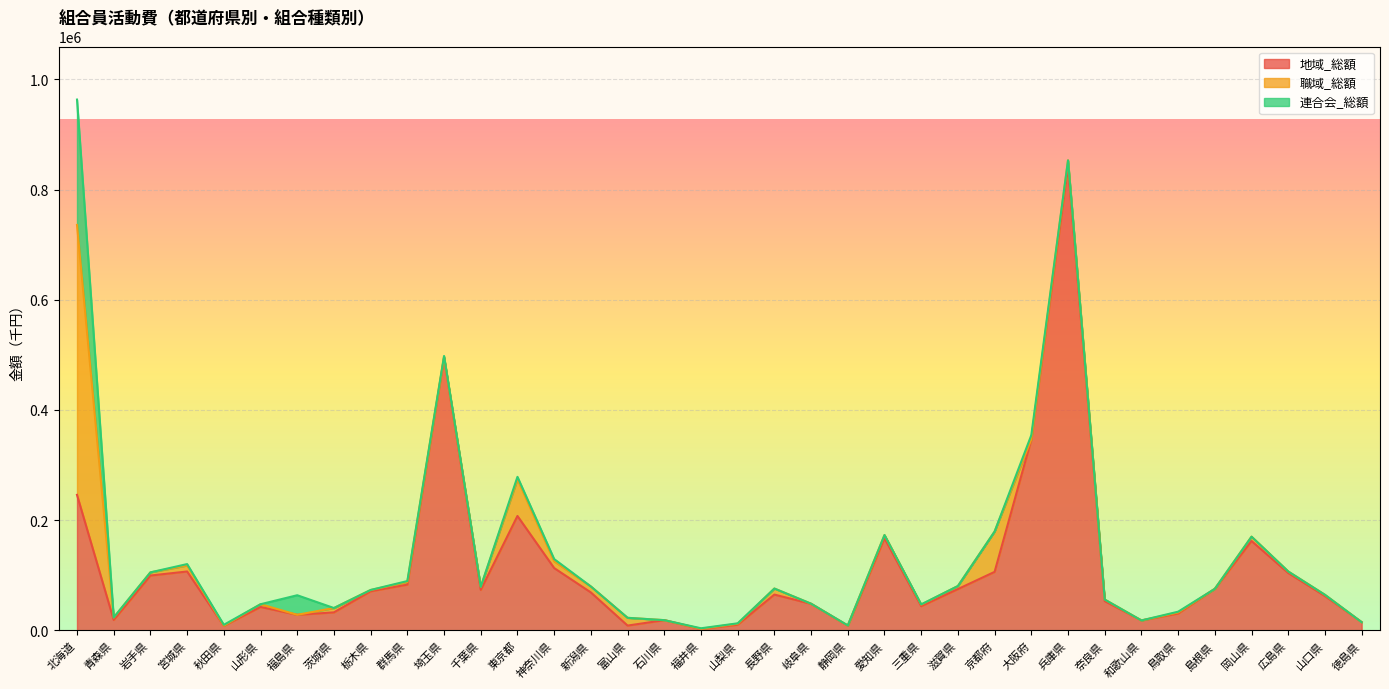

At which category does 連合会_総額 reach its first local peak?

宮城県